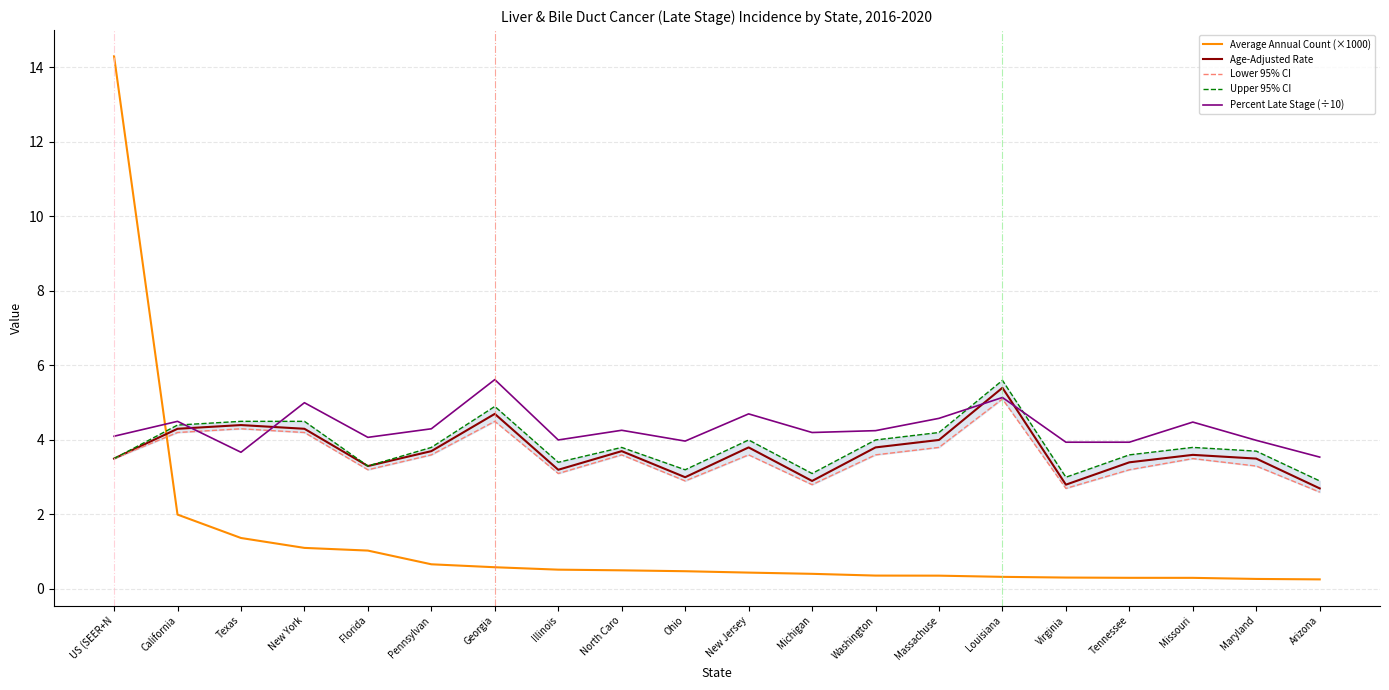

What is the label of the 10th point from the right?

New Jersey